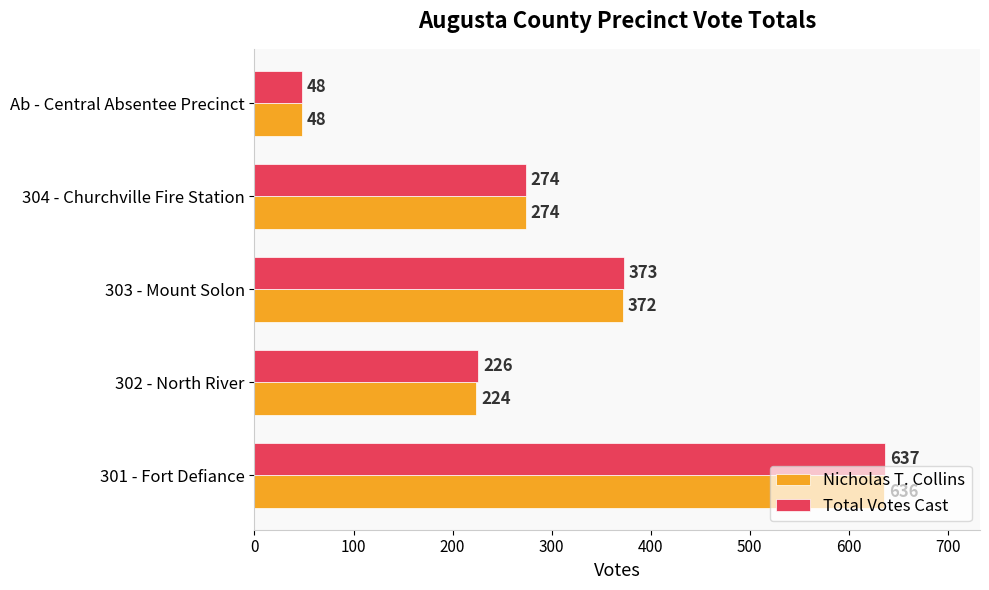

Rank the series at 301 - Fort Defiance from highest to lowest value.

Total Votes Cast, Nicholas T. Collins